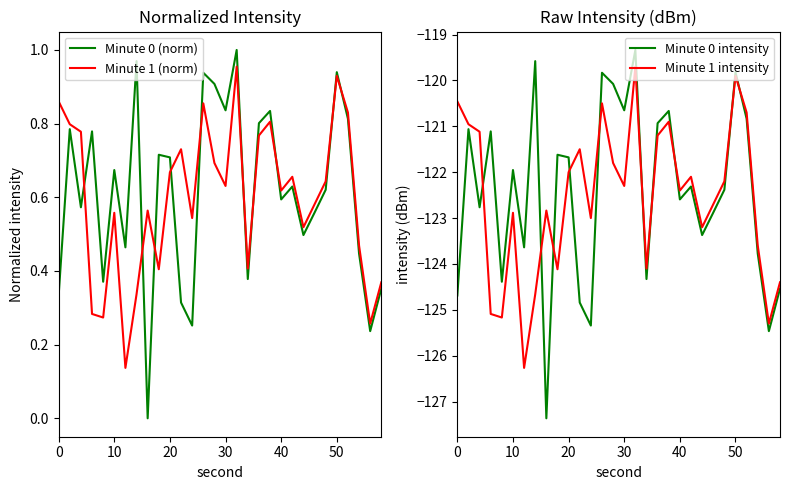

True or false: Minute 1 (norm) and Minute 0 intensity cross at least once.

False